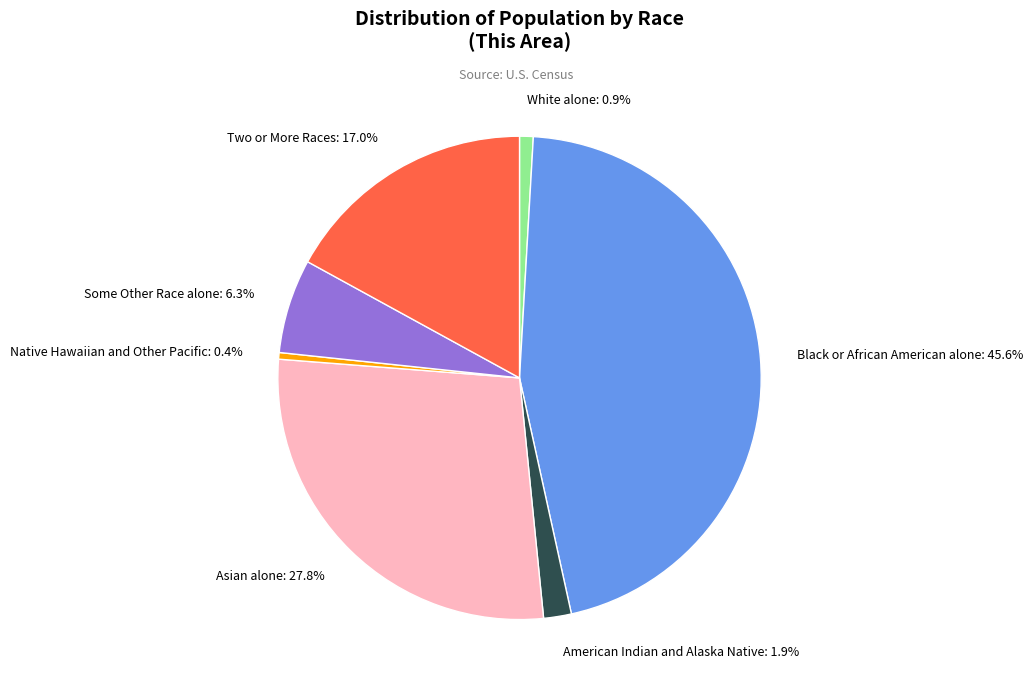

What is the largest slice in the pie chart?

Black or African American alone